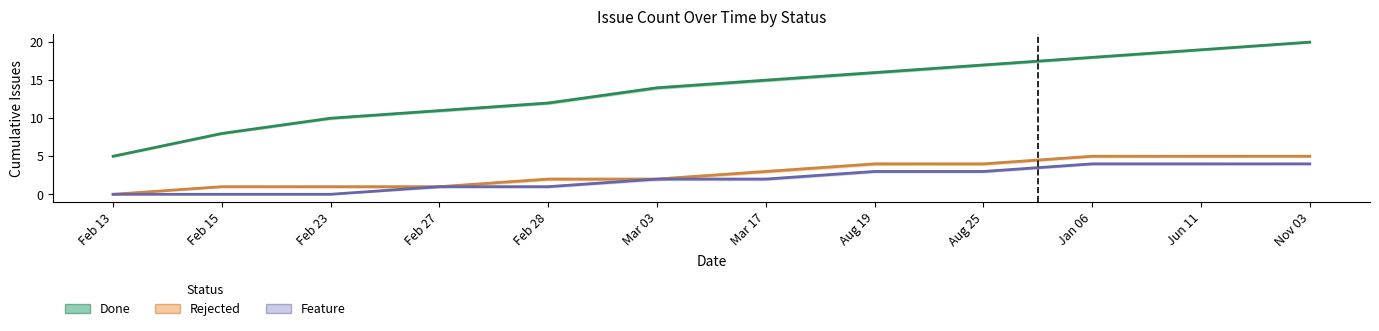

How many distinct data groups are displayed?

3